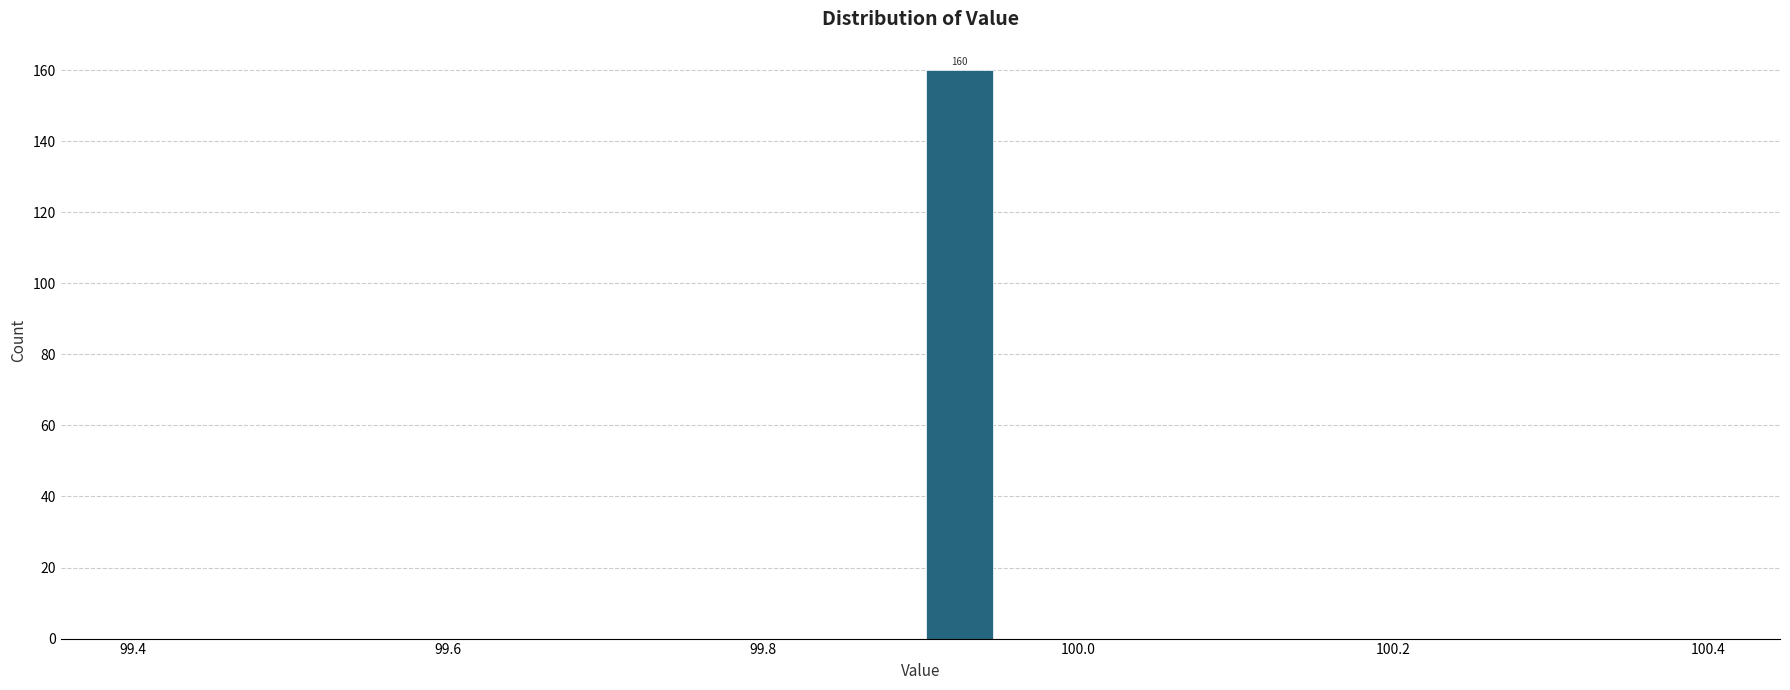

Around what value on the x-axis is the tallest bar? Give the approximate position of its centre, as read against the axis.

99.92